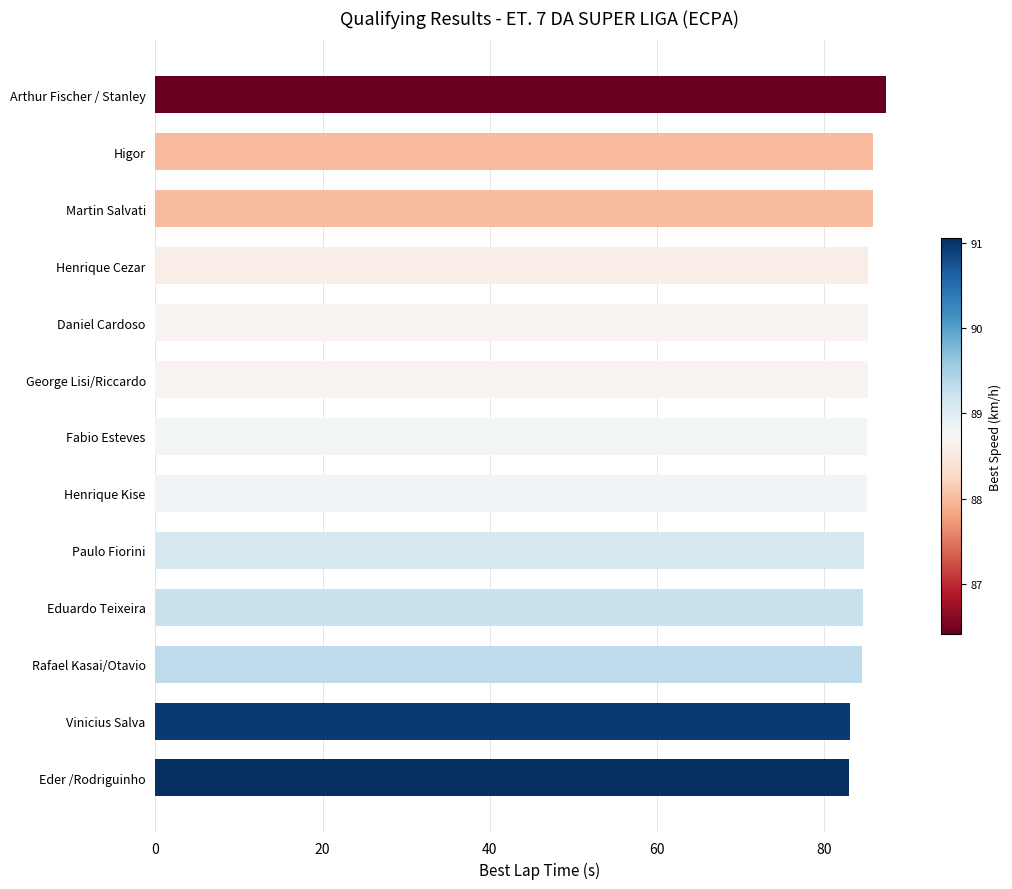

What is the greatest value displayed?

87.5